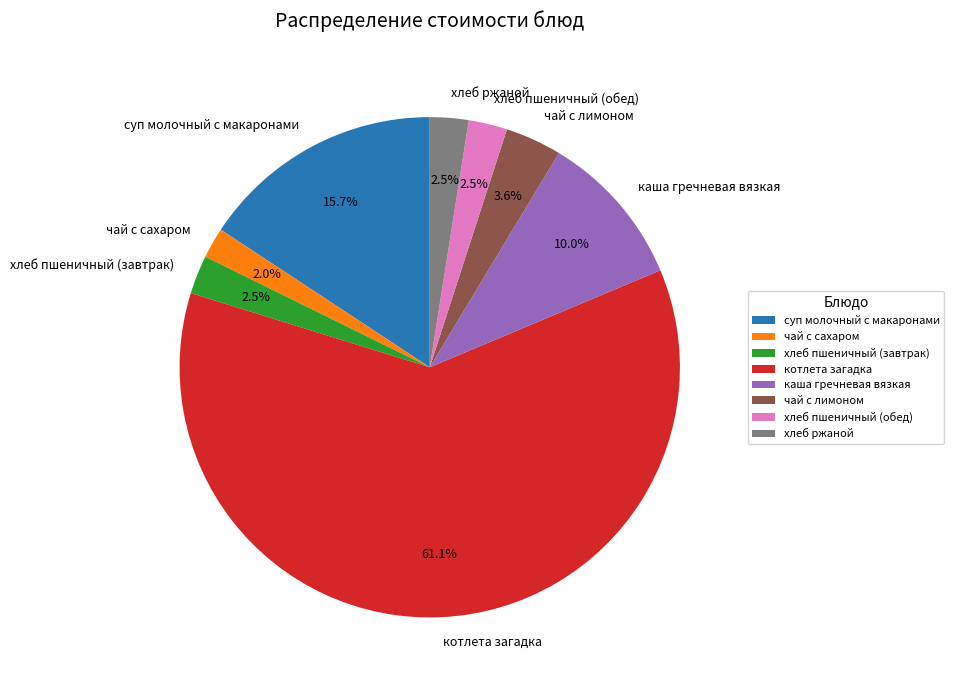

Is it true that чай с сахаром is 15% of the pie?

False